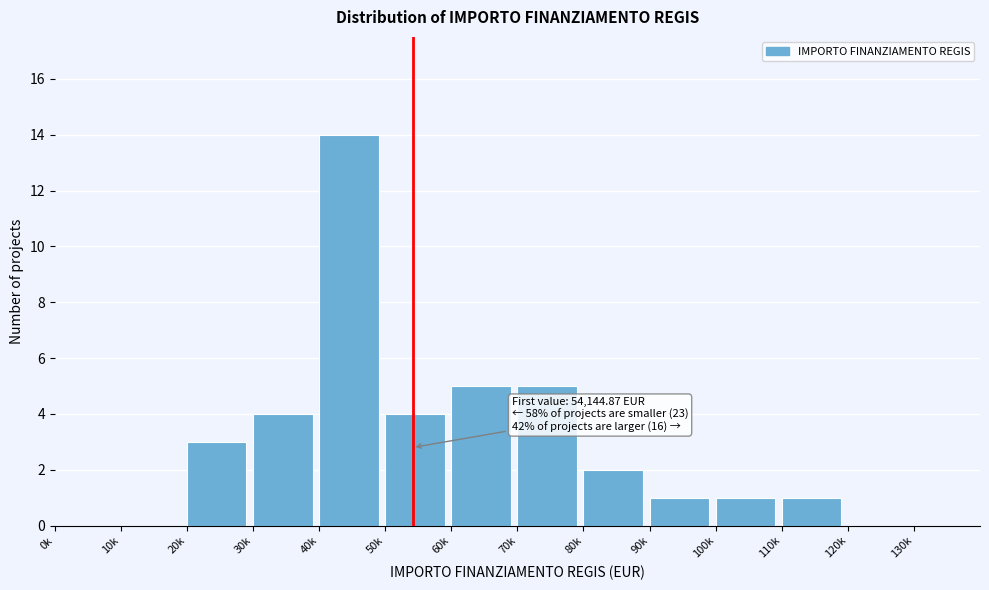

Reading left to right, what are all the values shown in this chart?

0k=0	10k=0	20k=3	30k=4	40k=14	50k=4	60k=5	70k=5	80k=2	90k=1	100k=1	110k=1	120k=0	130k=0